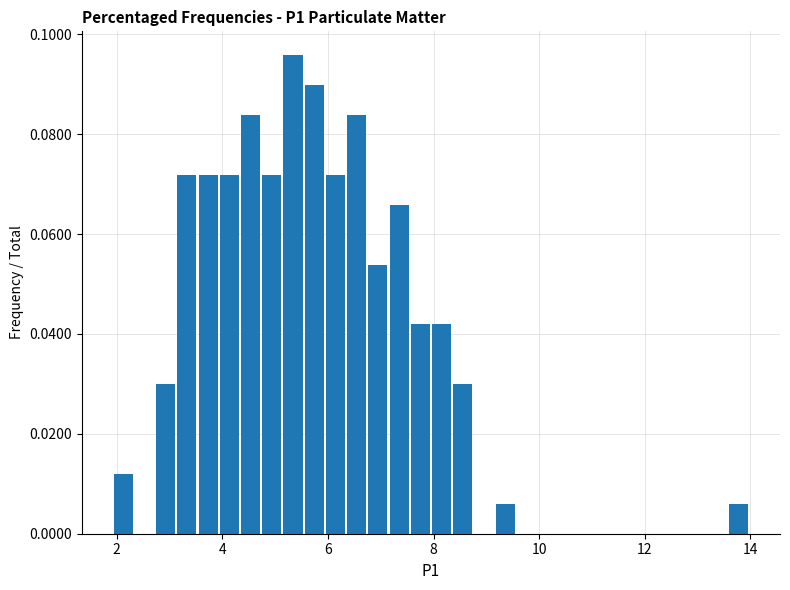

Around what value on the x-axis is the tallest bar? Give the approximate position of its centre, as read against the axis.

5.4